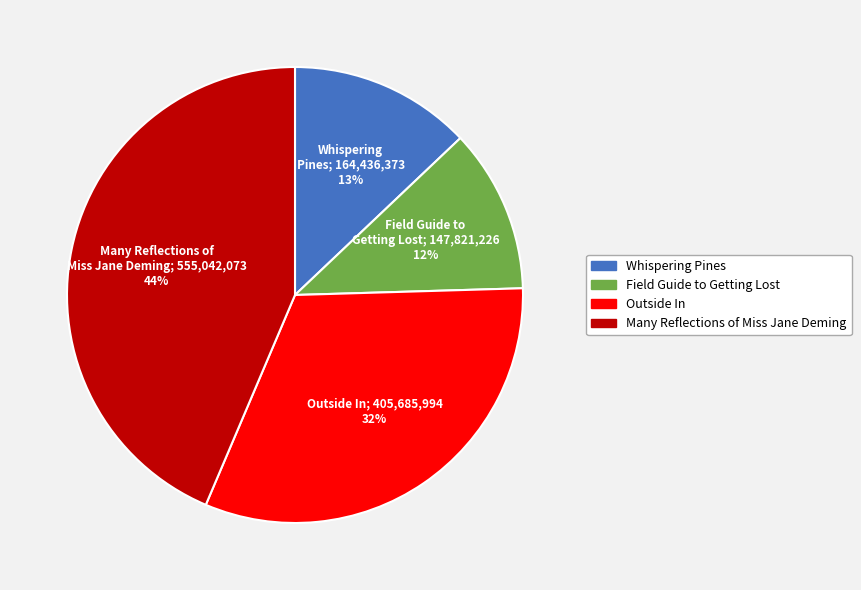

To the nearest percent, what percentage of the pie is Whispering Pines?

13%